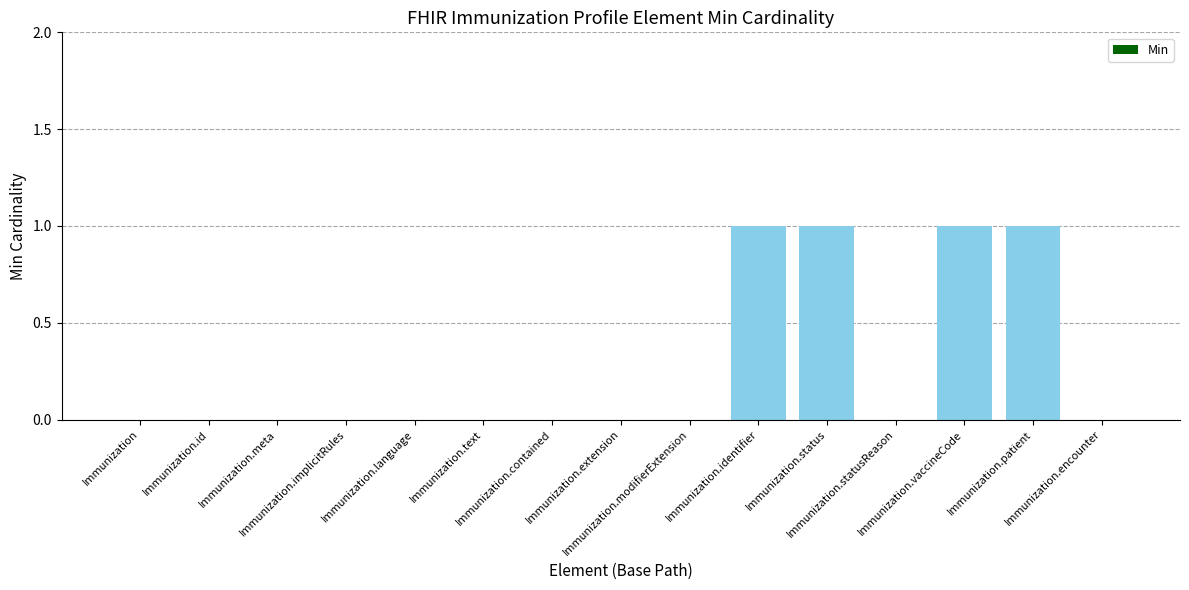

The chart shows a value of 1 at Immunization.patient. True or false?

True